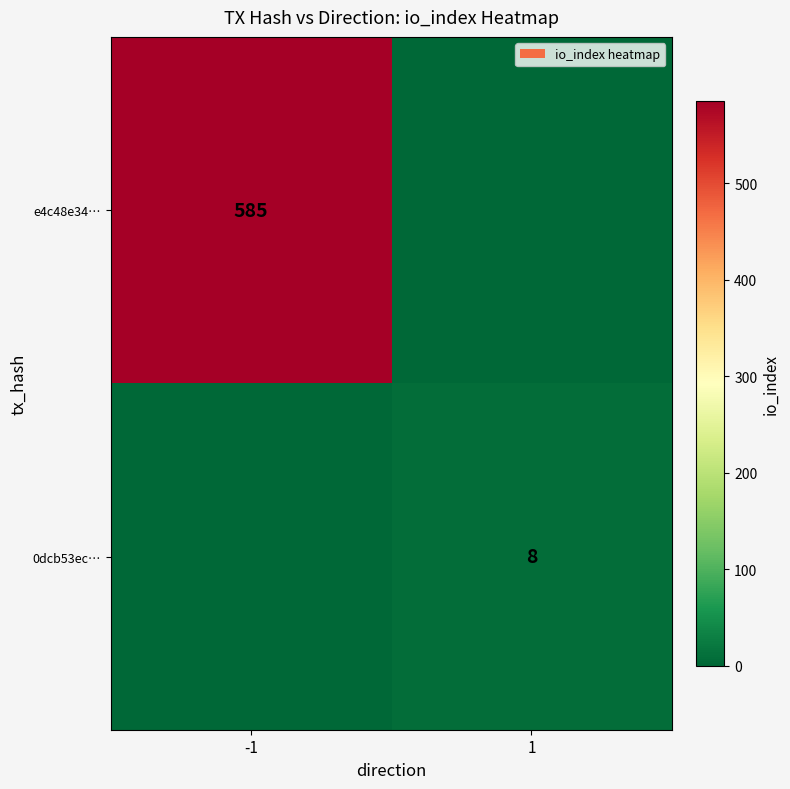

Is it true that 0dcb53ec… equals 5 at 1?

False